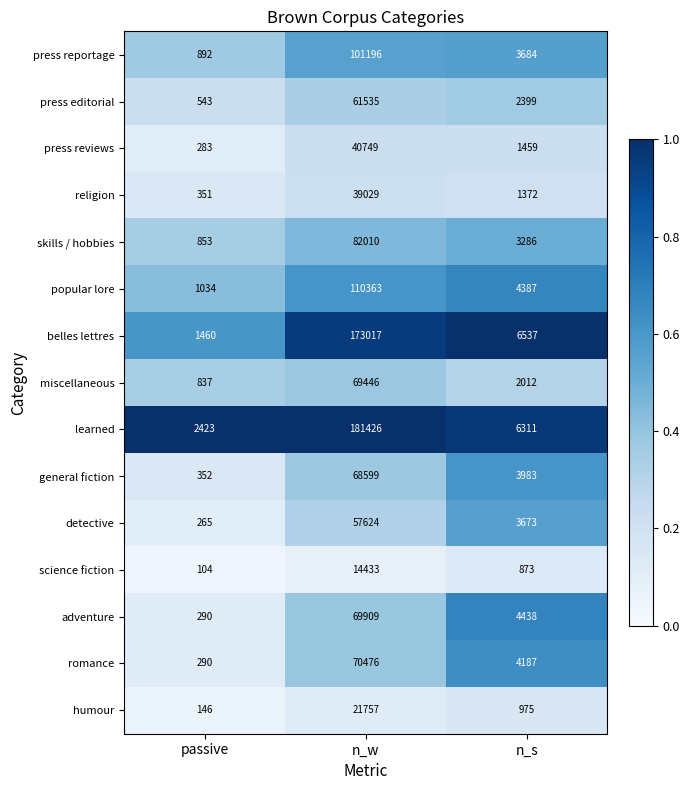

What is the difference between the maximum and minimum values in the belles lettres series?

171557